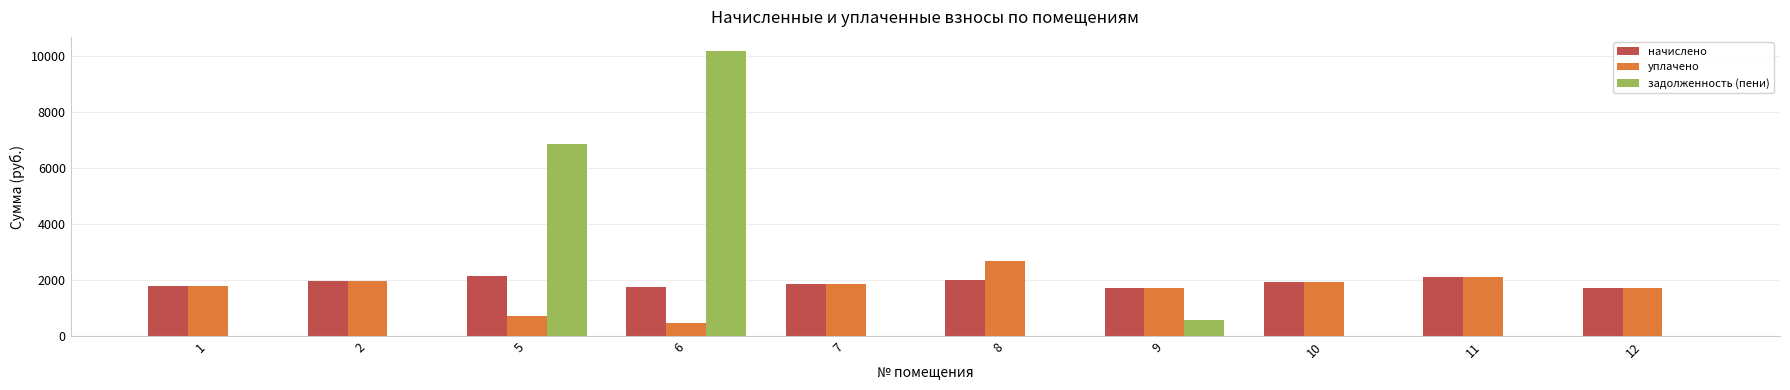

What is the greatest value displayed?

10176.3